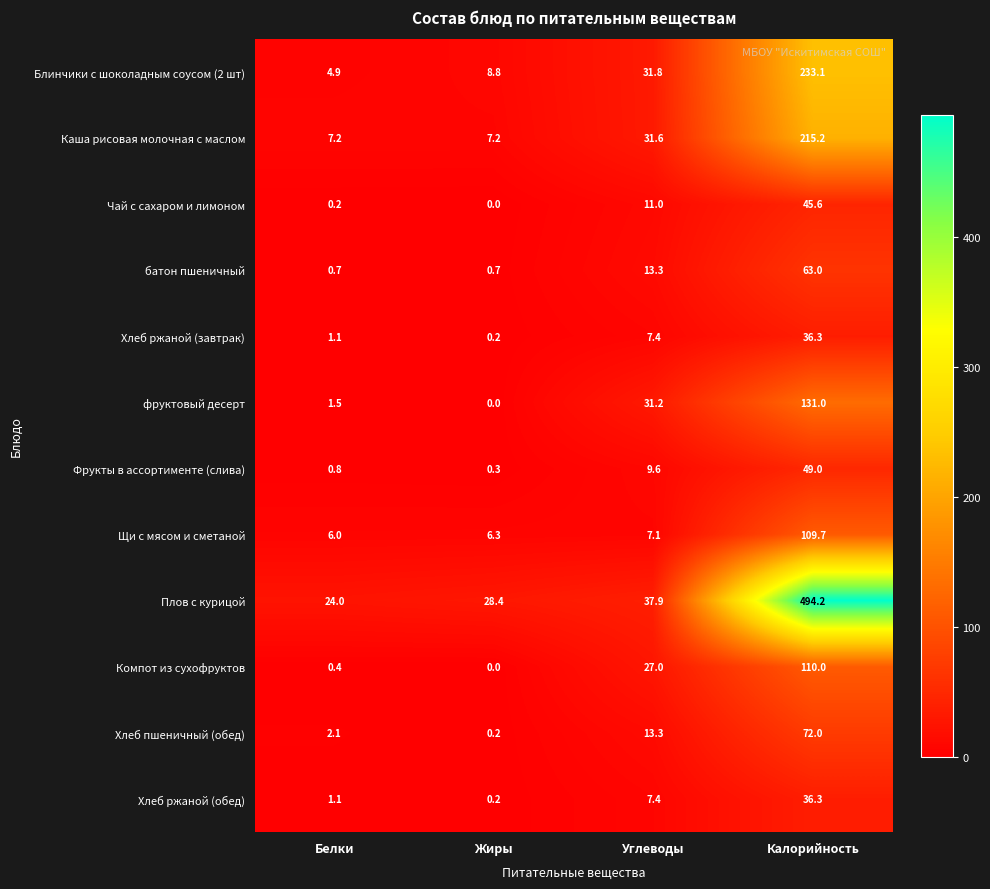

Which series has the largest range (max minus min)?

Плов с курицой